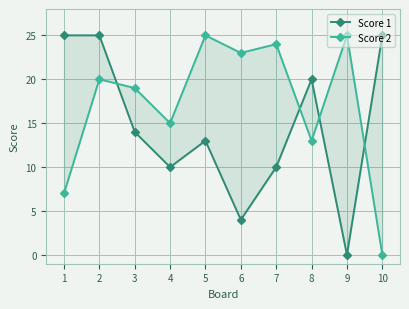

True or false: Score 2 and Score 1 cross at least once.

True